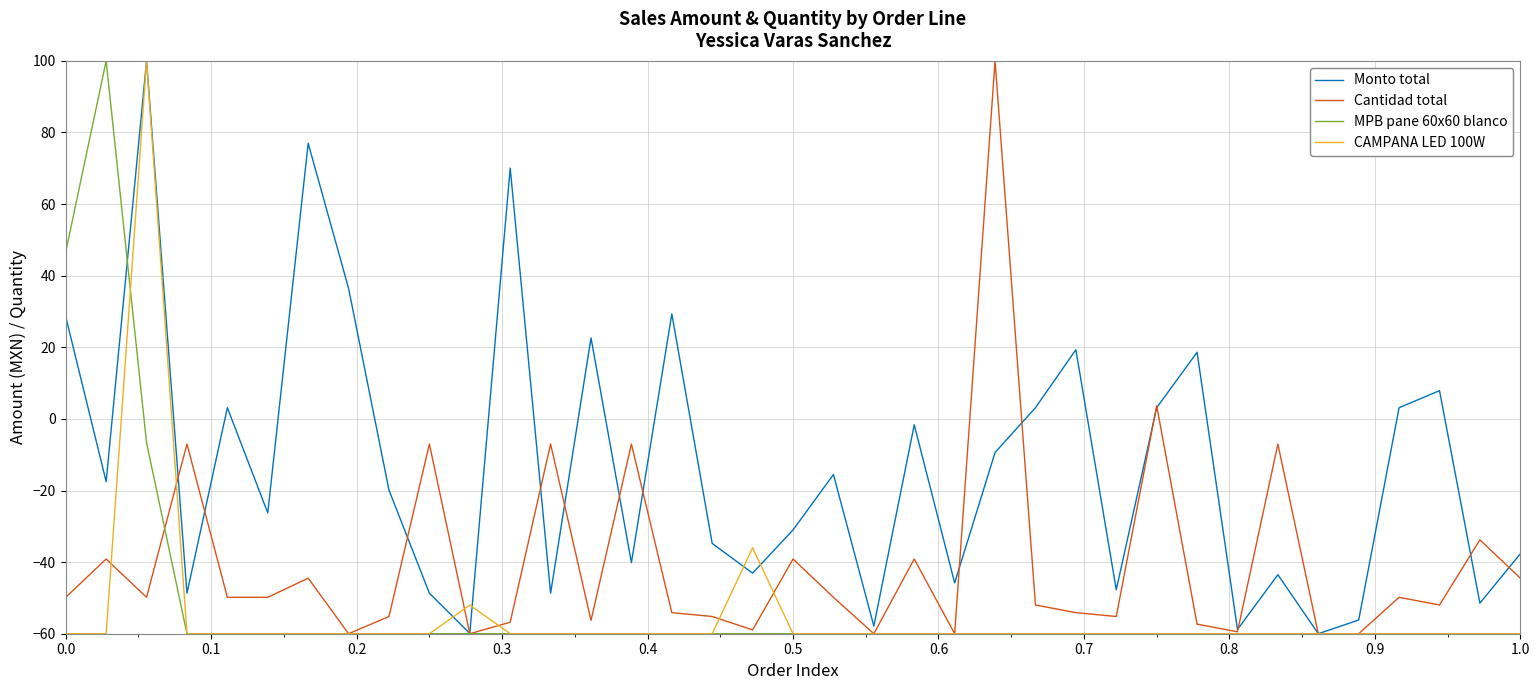

Which series has the largest total across all categories?

Monto total